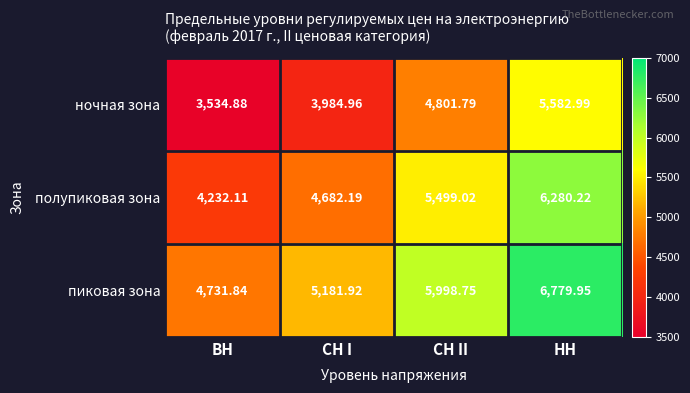

What is the difference between the highest and lowest values at ВН?

1197.0